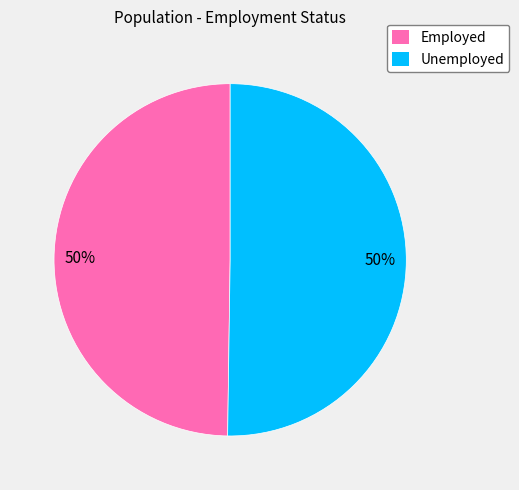

Approximately how many times larger is the value at Employed compared to Unemployed?

1.0